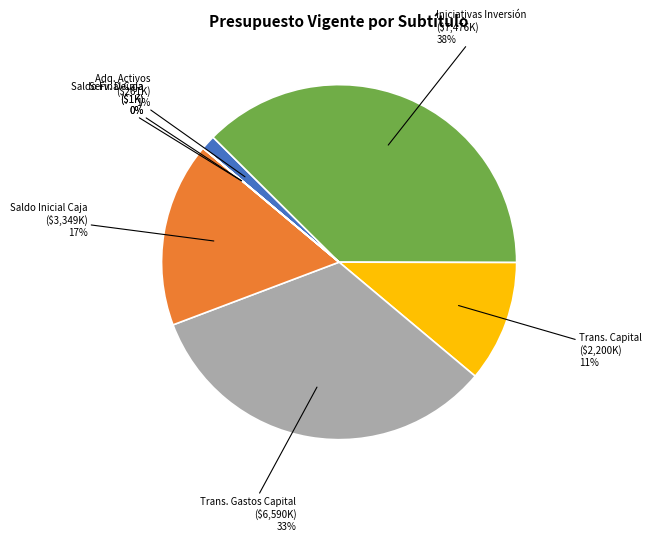

To the nearest percent, what is the difference between the largest and smallest slice percentages?

38%